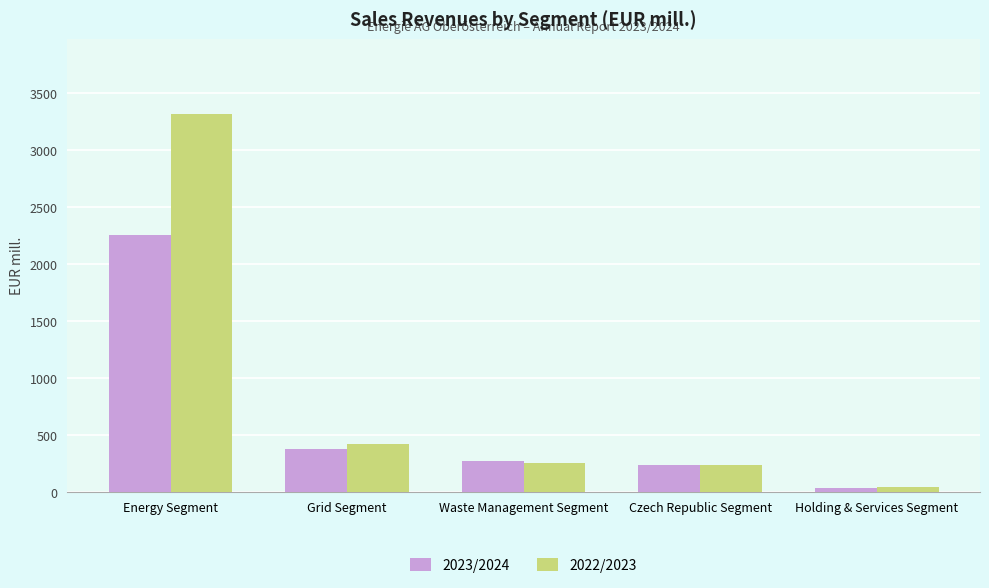

What is the difference between the maximum and minimum values in the 2023/2024 series?

2218.7